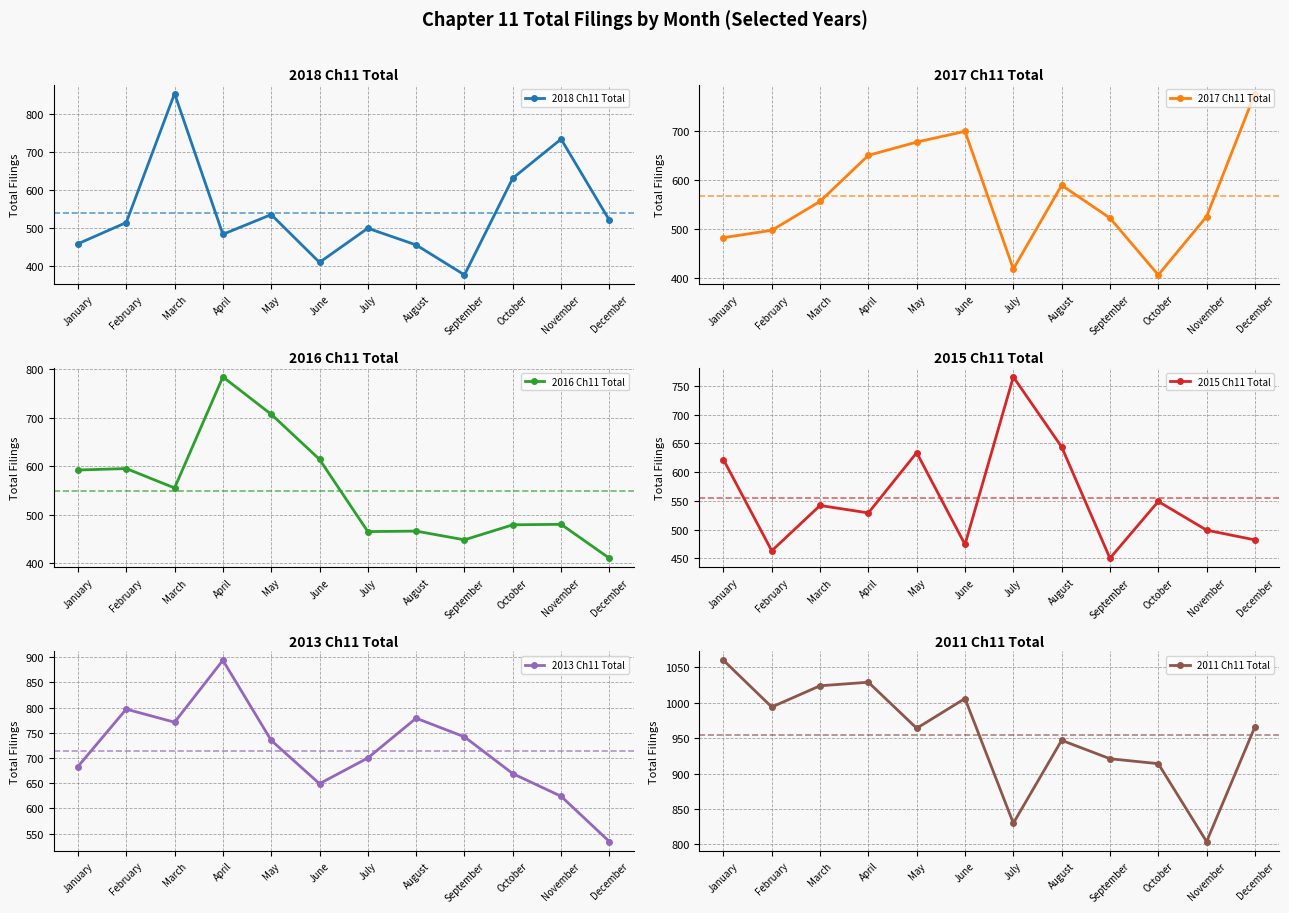

What is the difference between the second highest and second lowest values in the 2011 Ch11 Total series?

199